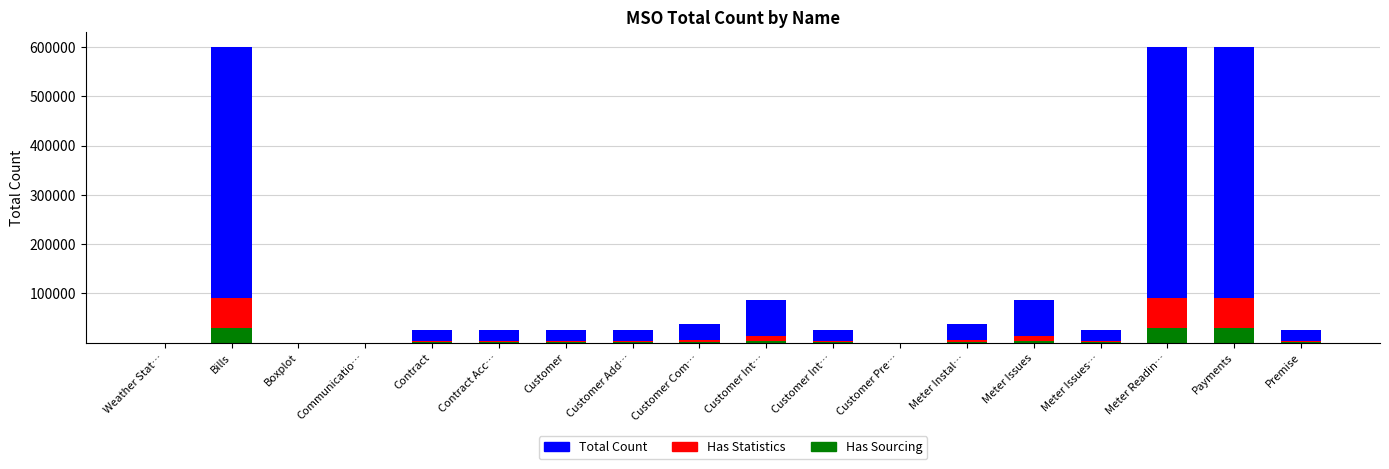

What is the label of the 14th bar from the left?

Meter Issues